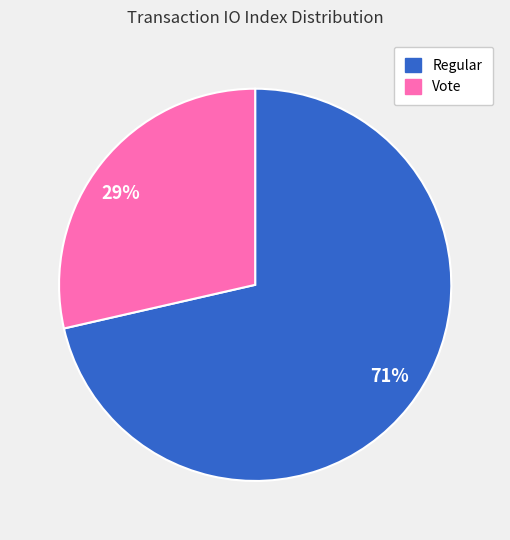

Which category has the biggest portion of the pie?

Regular